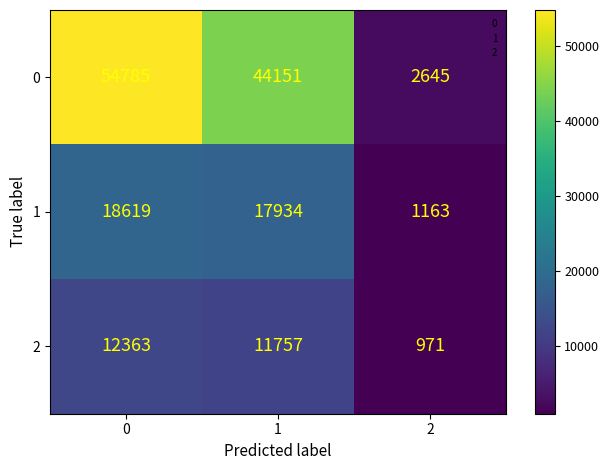

At how many categories does at least one series exceed 41061?

2